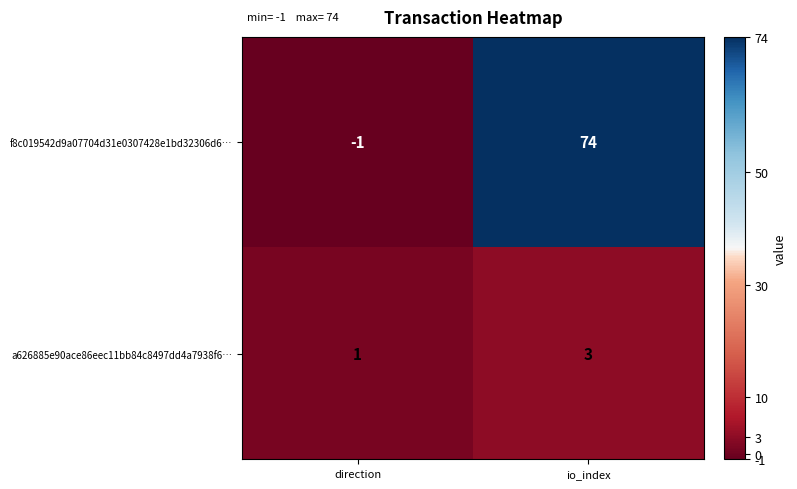

Which series changed the most between direction and io_index?

f8c019542d9a07704d31e0307428e1bd32306d6…